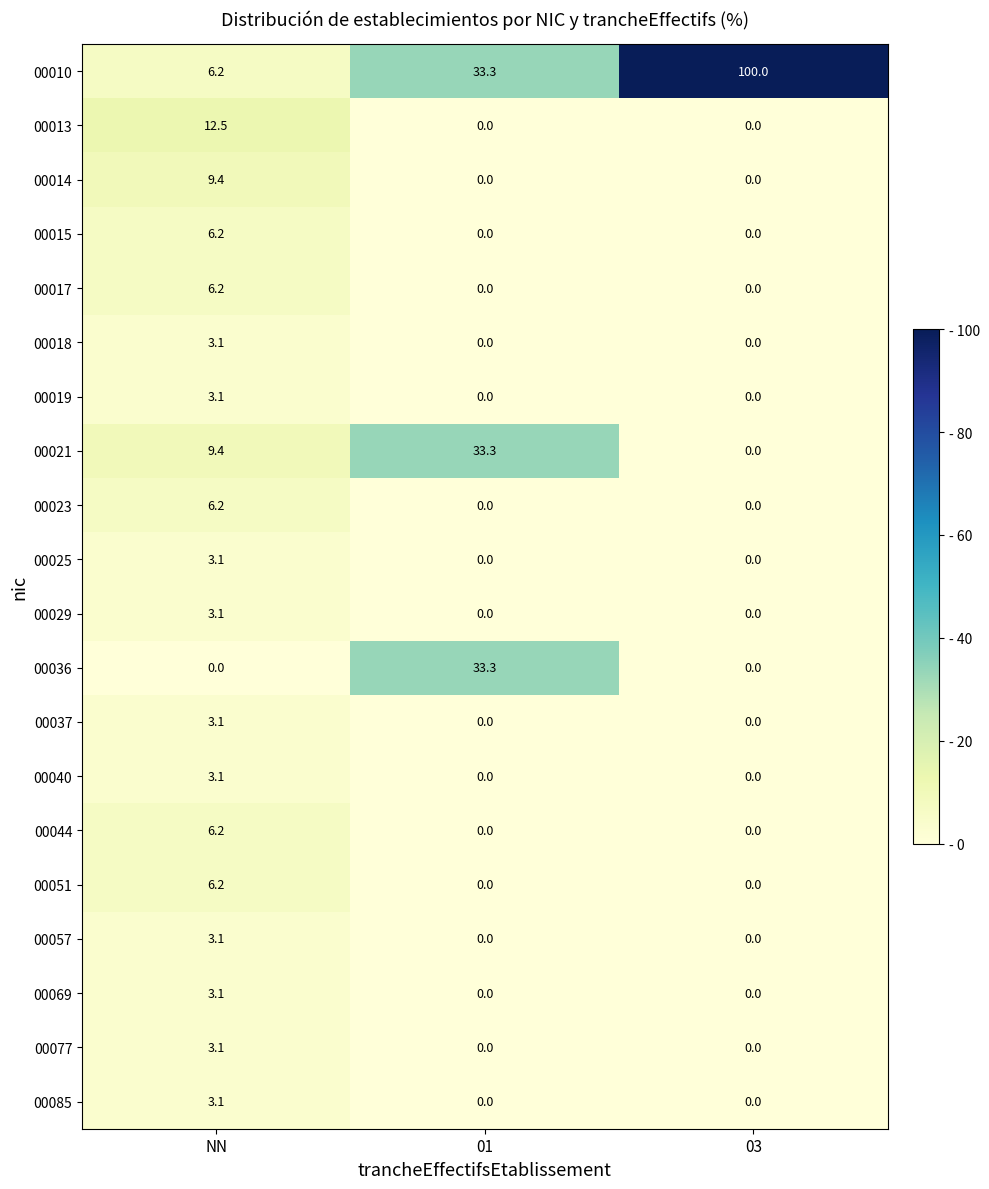

What is the average value of the 00051 series?

2.1